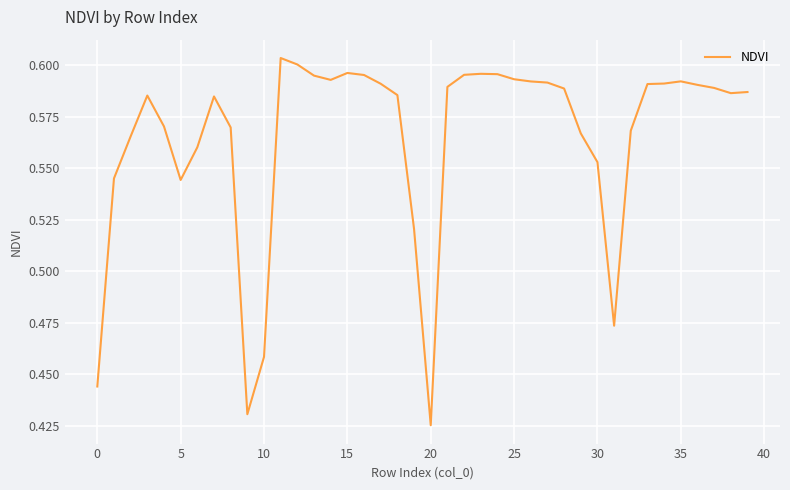

What is the minimum value shown in the chart?

0.4